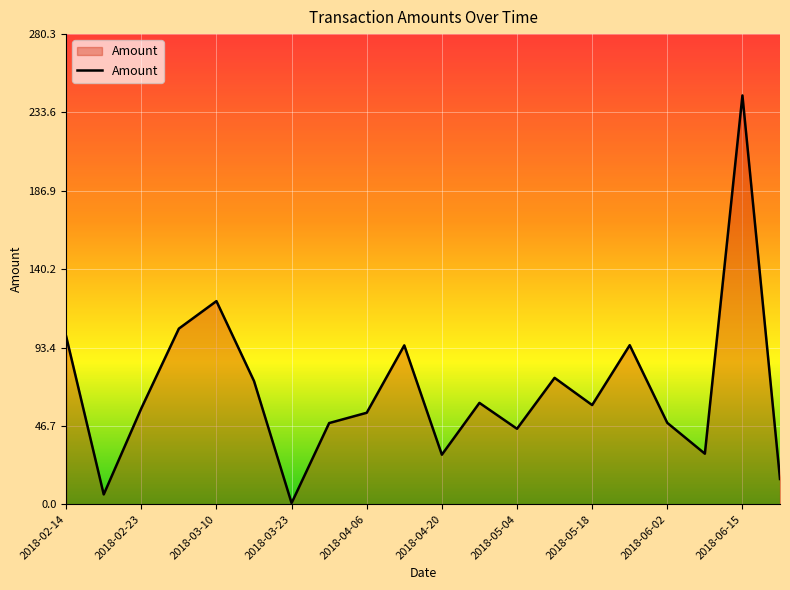

What is the greatest value displayed?

243.8